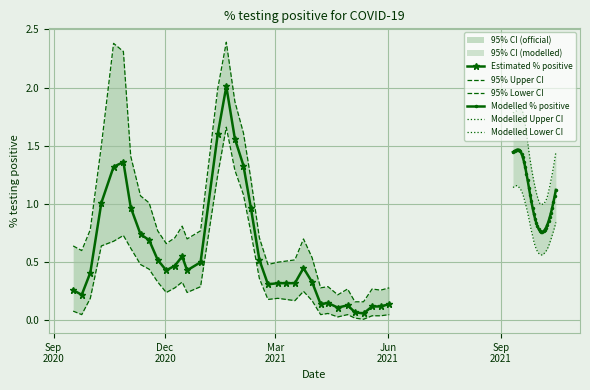

True or false: Modelled % positive has a value of 0.6 at Sep
2020.

False